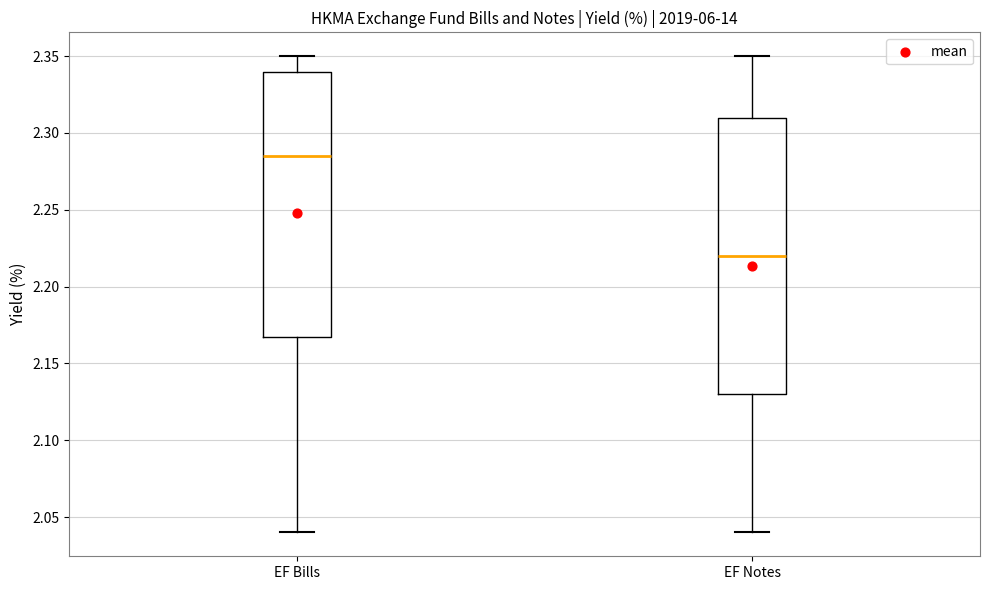

Reading left to right, read every box against the y-axis: the position of its median line, the range the box covers, and the ends of its whiskers. The values are not printed on the chart, so give them approximately, as read against the axis.

EF Bills: median 2.285, box 2.170 to 2.340, whiskers 2.040 to 2.350
EF Notes: median 2.220, box 2.130 to 2.310, whiskers 2.040 to 2.350